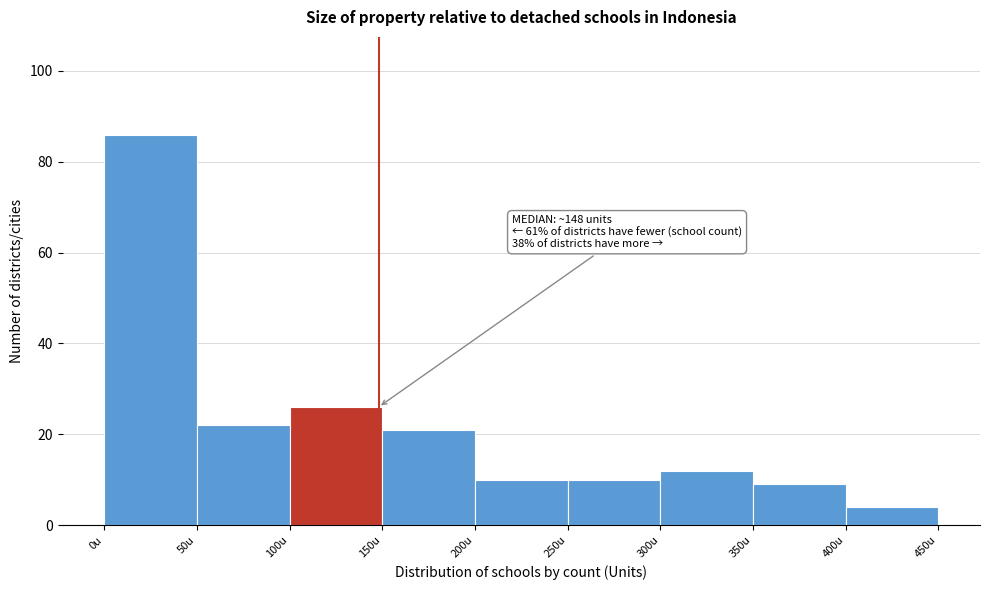

Over which range of the x-axis is the bar tallest?

0 to 50